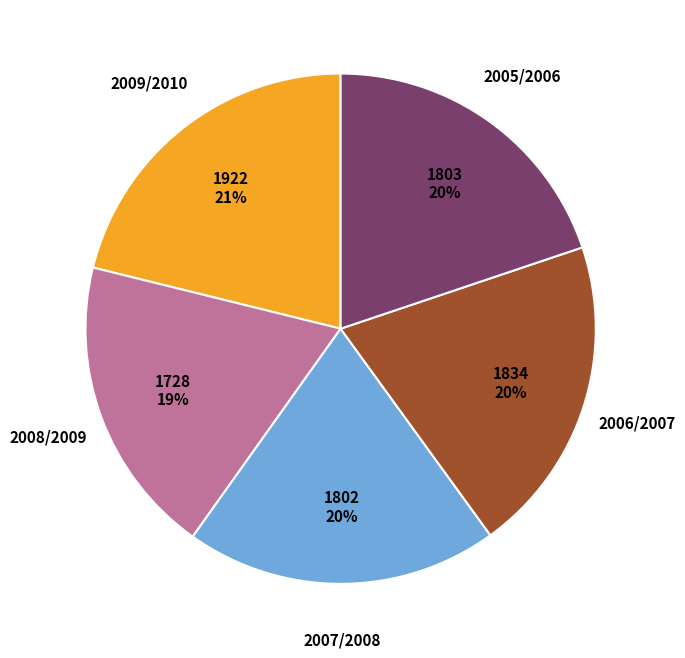

To the nearest percent, what is the average slice percentage?

20%